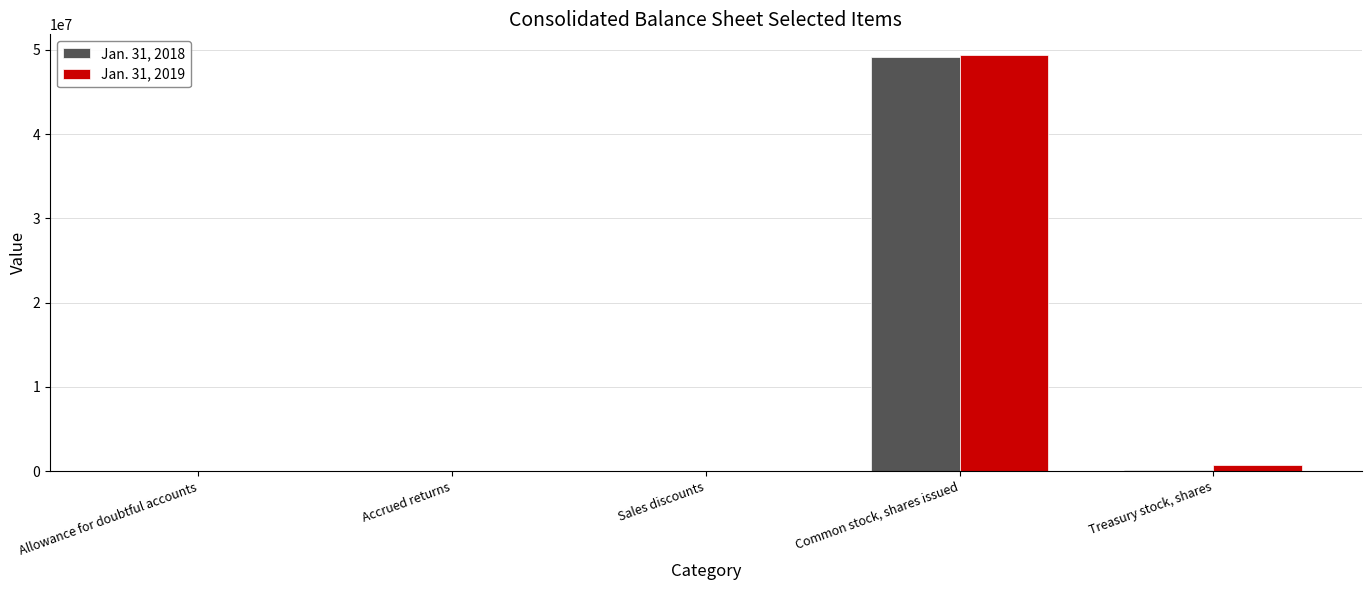

At which category is the sum across all series the highest?

Common stock, shares issued